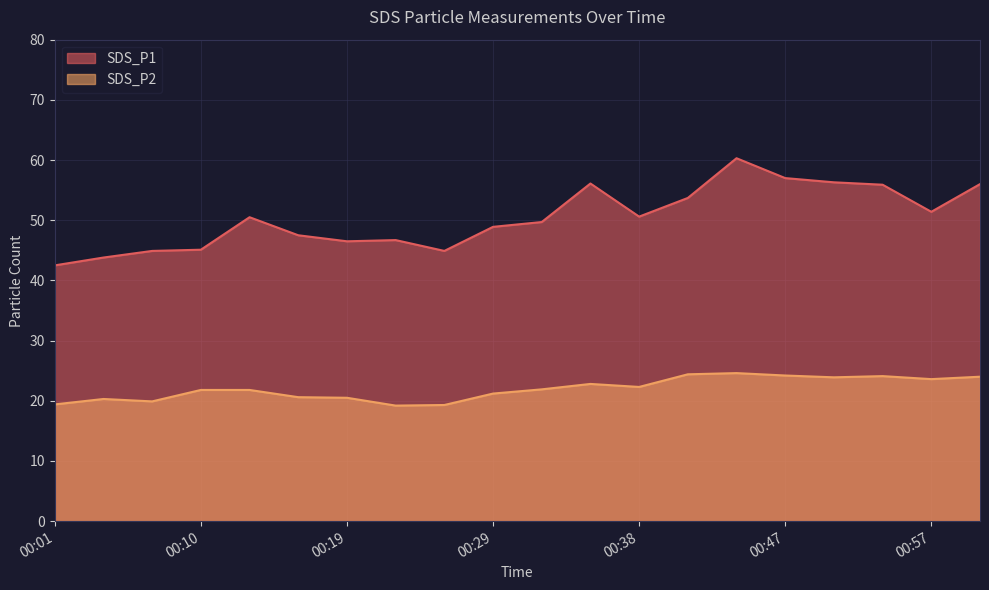

True or false: SDS_P1 and SDS_P2 cross at least once.

False